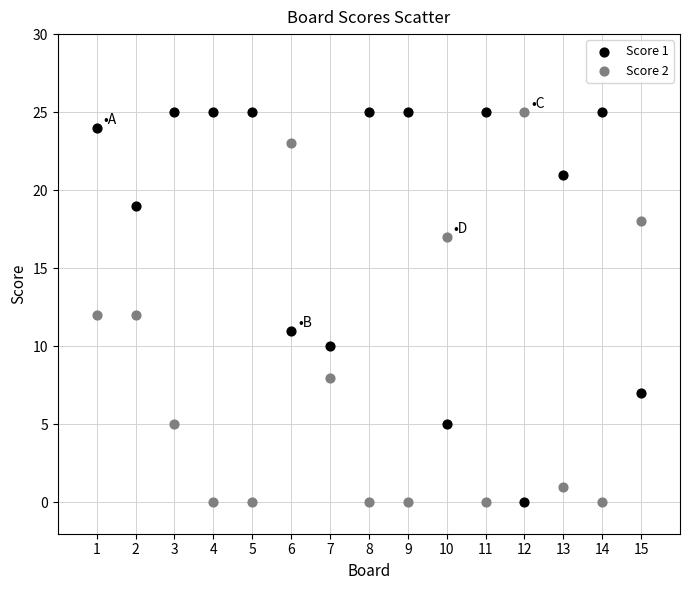

What is the X range (max minus min) for the scatter plot?

14